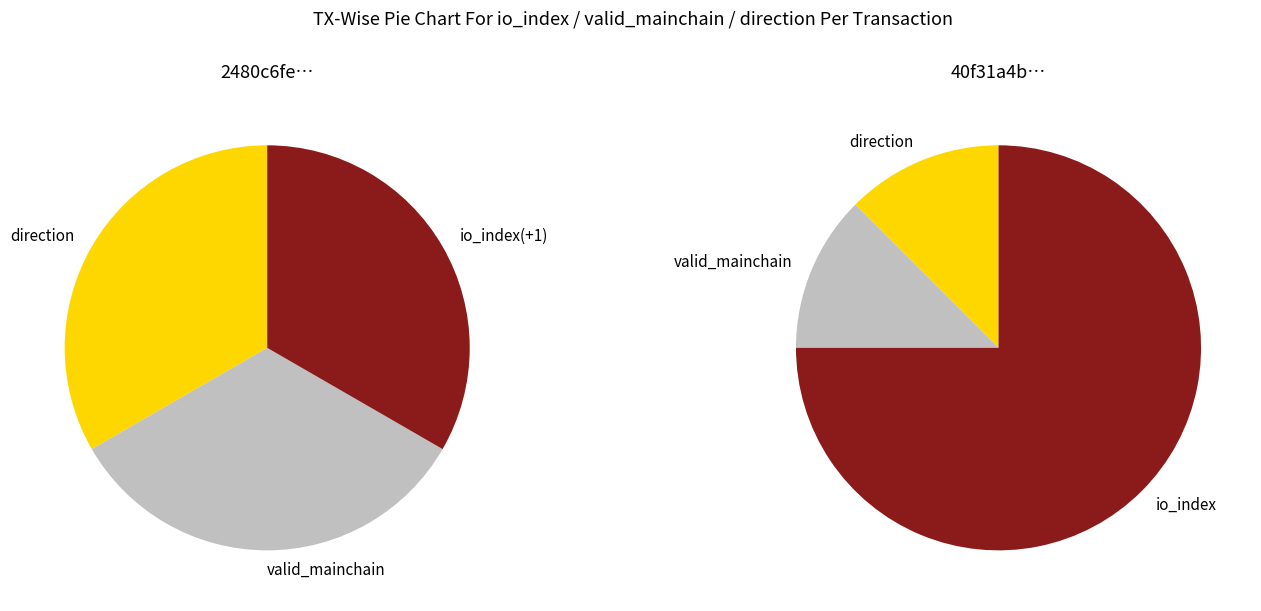

How many slices are in this pie chart?

3